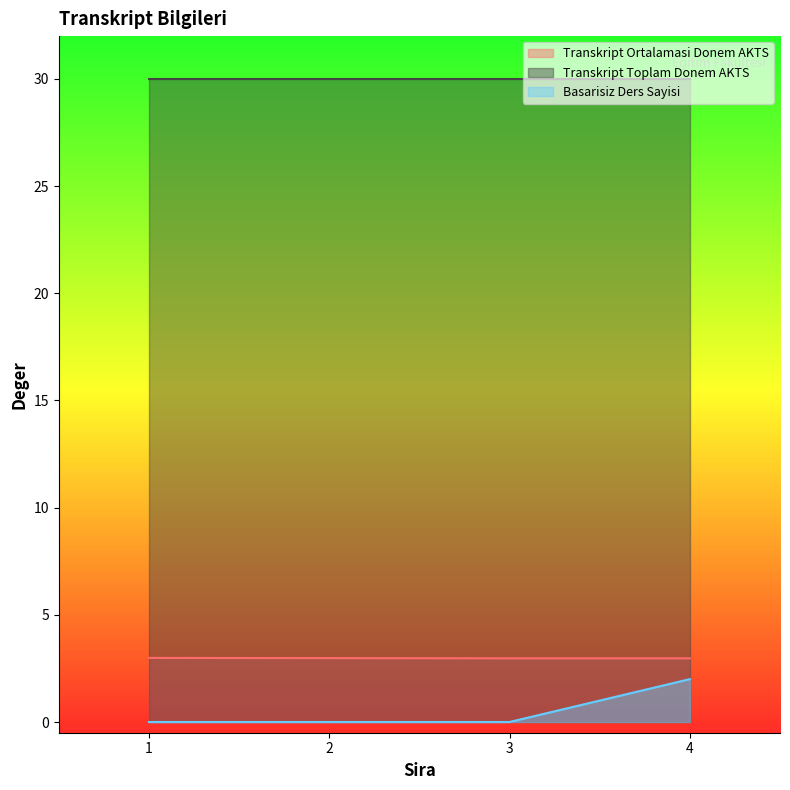

Which has a higher value, 3 or 1?

1